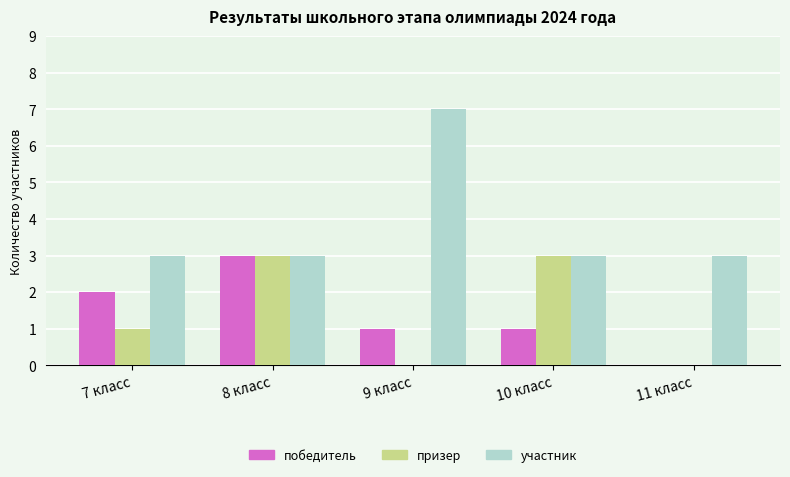

Reading left to right, transcribe all the data shown in this chart.

победитель: 2	3	1	1	0
призер: 1	3	0	3	0
участник: 3	3	7	3	3